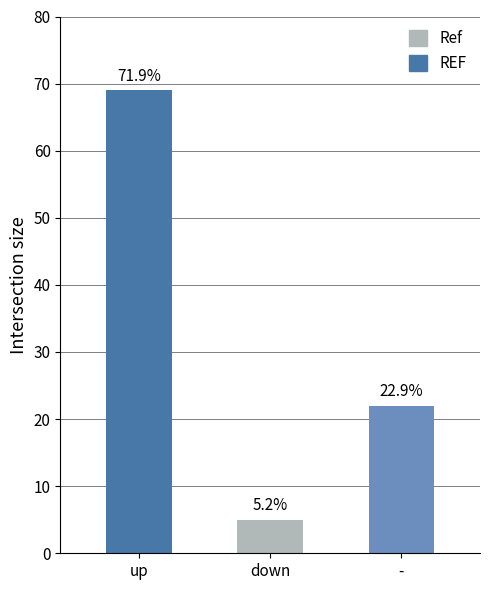

Does the chart contain any negative values?

No